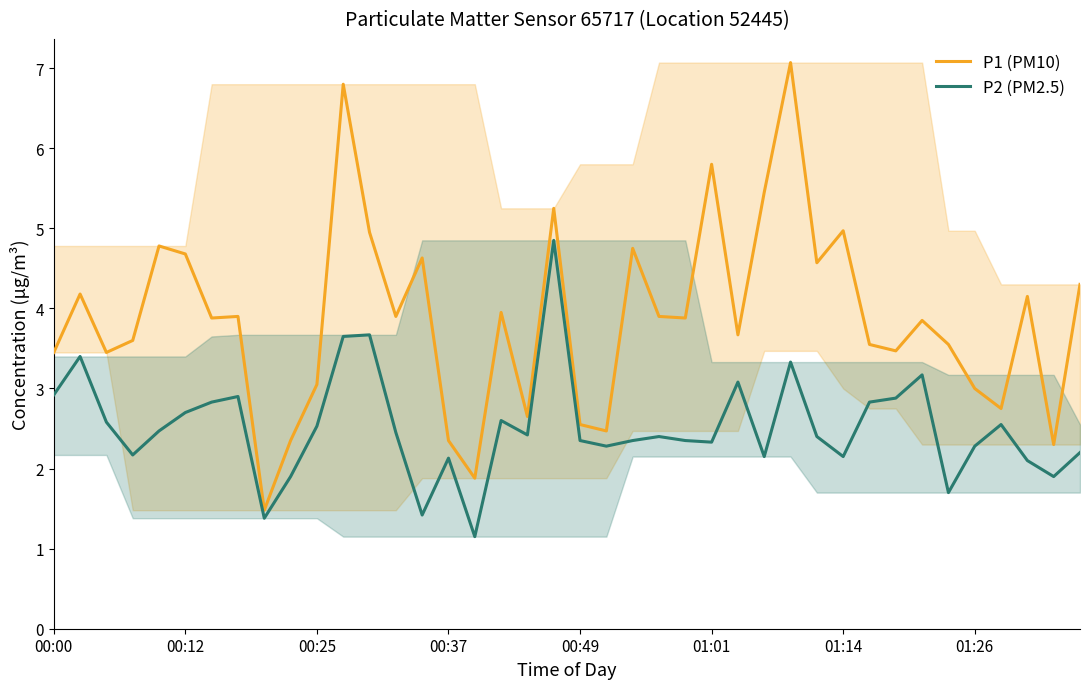

What is the difference between the maximum and minimum values in the P2 (PM2.5) series?

3.7